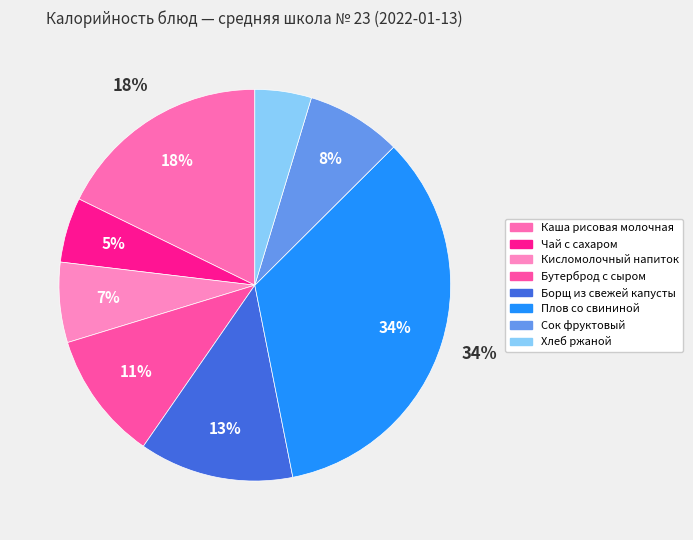

How many slices are in this pie chart?

8